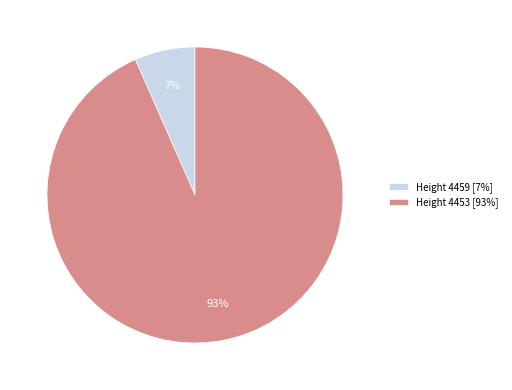

What percentage is the Height 4453 [93%] slice, to the nearest percent?

93%